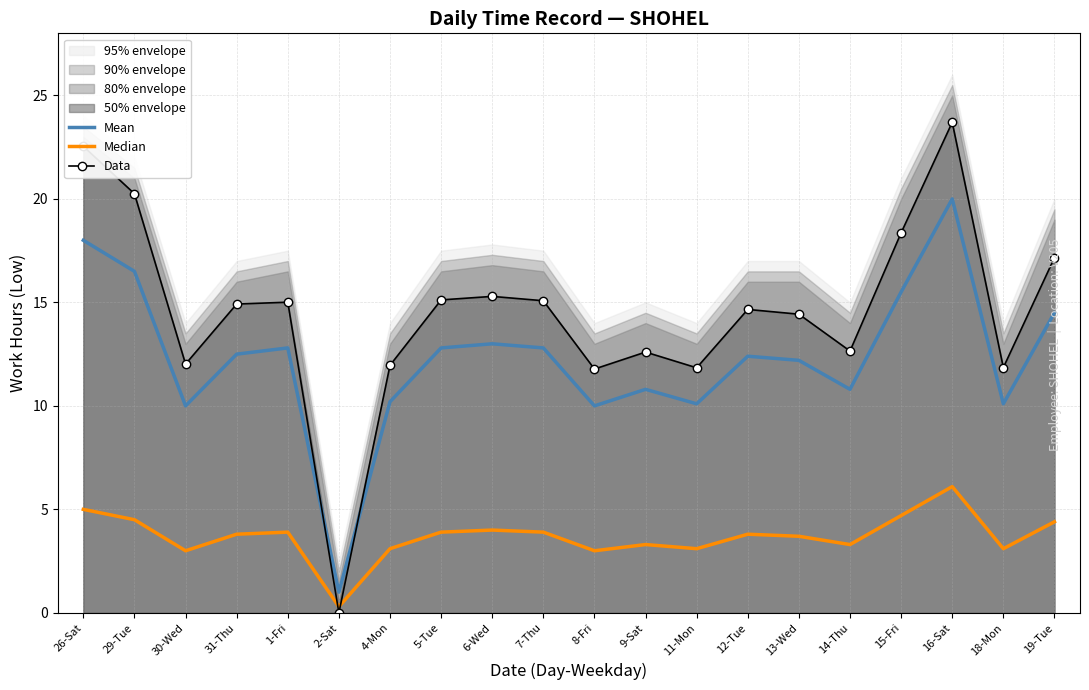

At 9-Sat, list the series in order from largest to smallest.

Data, Mean, Median